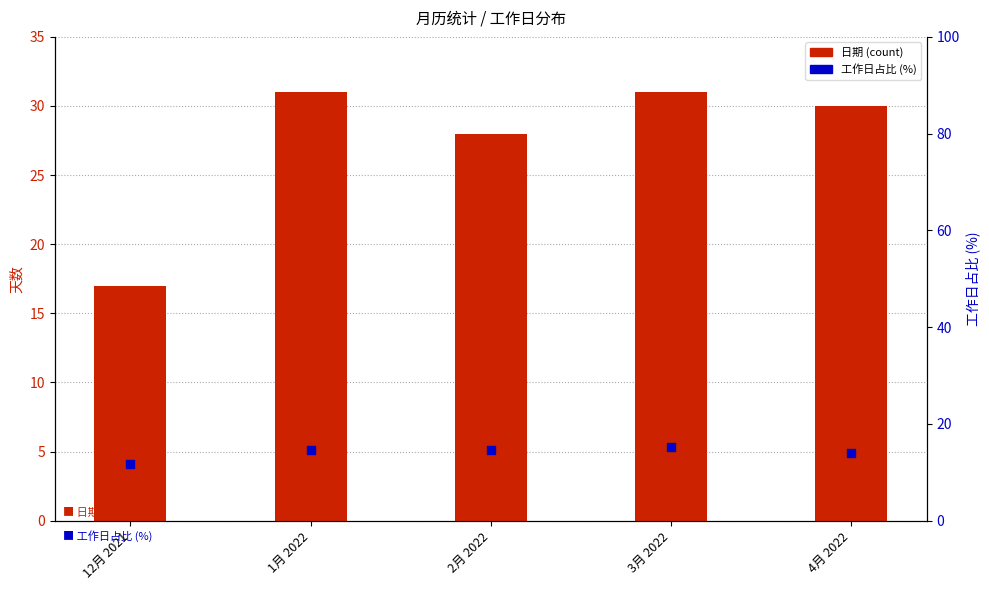

Which series has the largest Y range (max minus min)?

日期 (count)